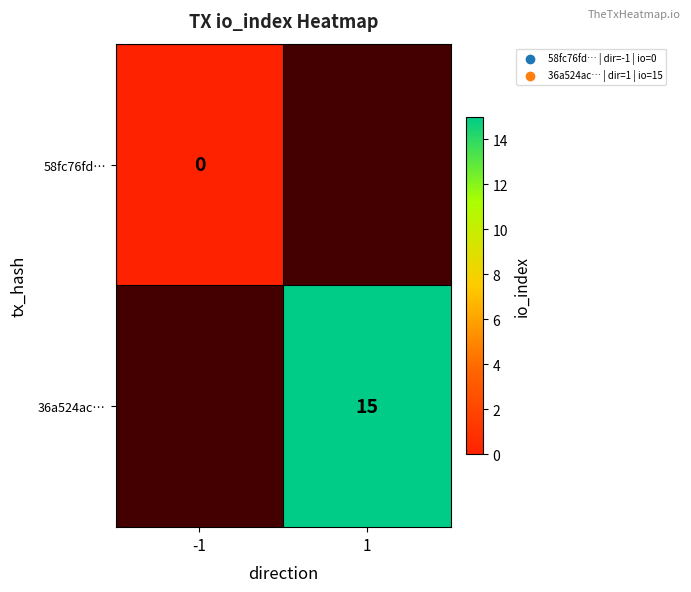

The 36a524ac… series shows 10 at 1. True or false?

False